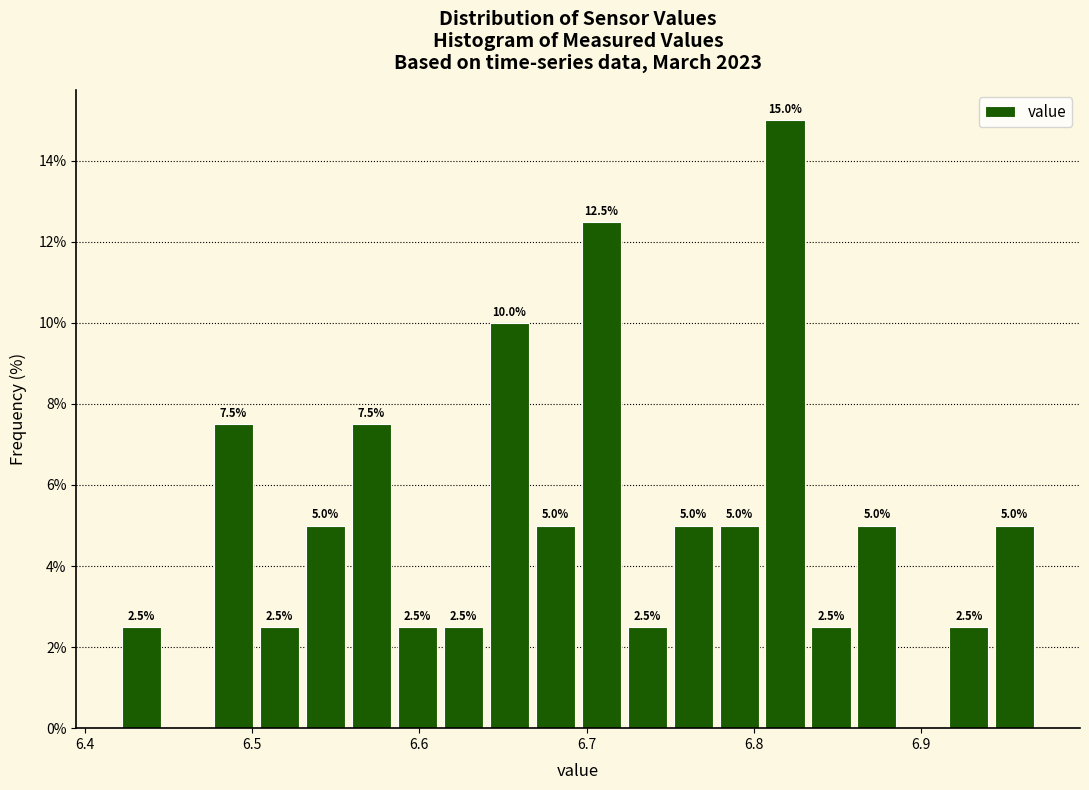

Around what value on the x-axis is the tallest bar? Give the approximate position of its centre, as read against the axis.

6.82